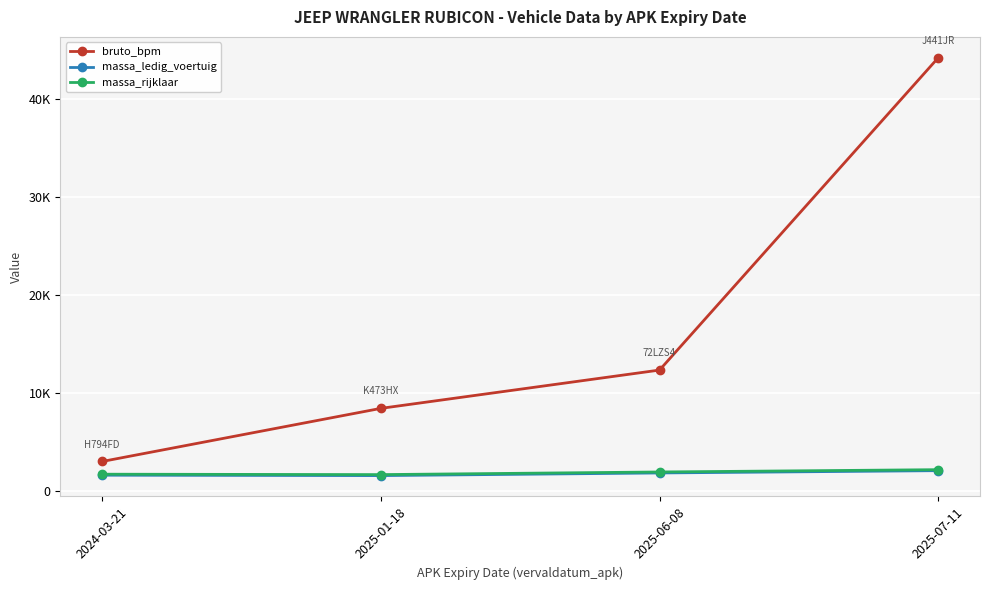

What are all the series names shown in the legend?

bruto_bpm, massa_ledig_voertuig, massa_rijklaar